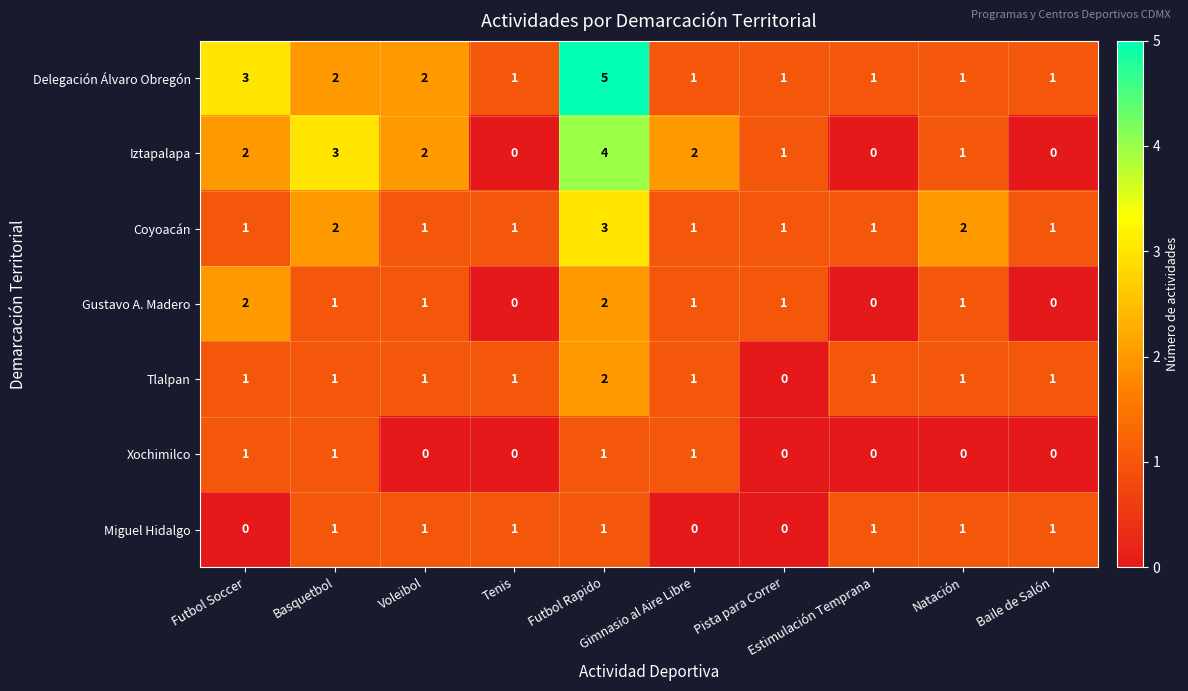

Which series has the largest total across all categories?

Delegación Álvaro Obregón